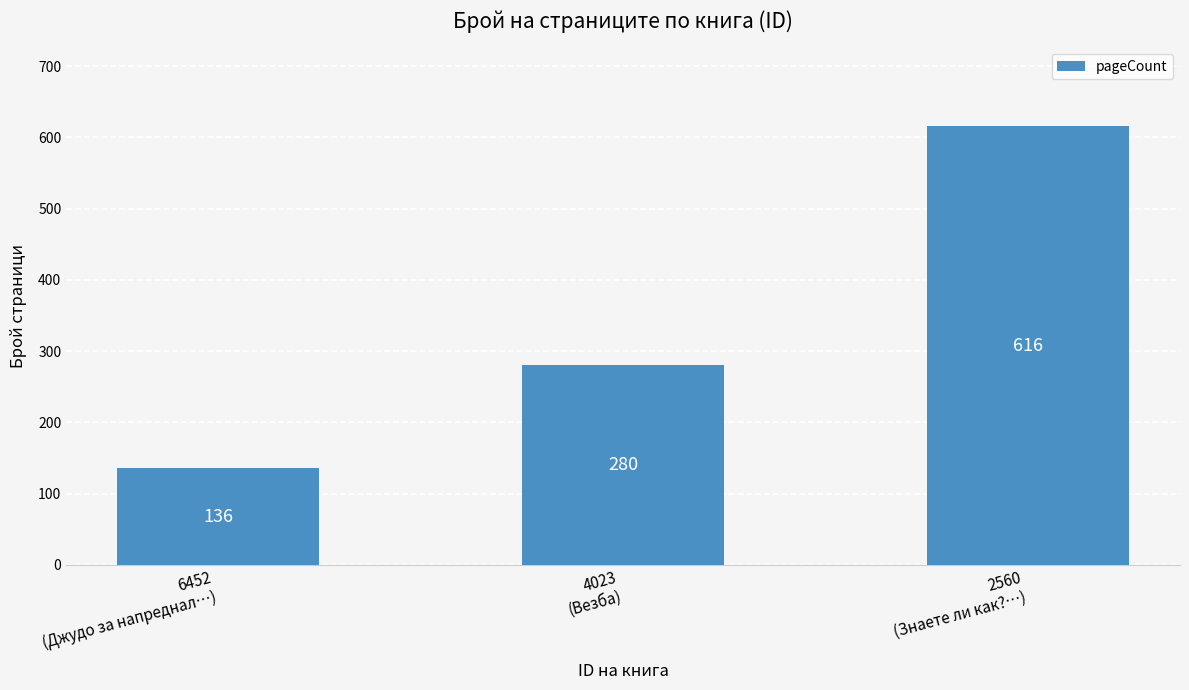

The chart shows a value of 821 at 2560
(Знаете ли как?…). True or false?

False